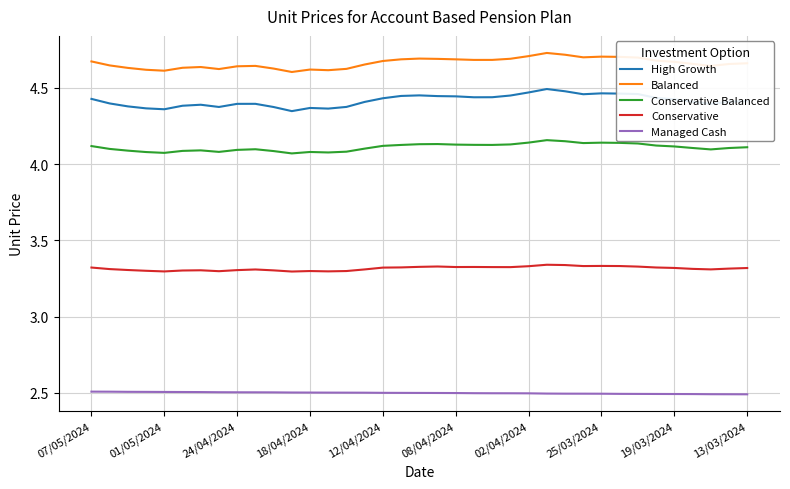

True or false: Conservative and Balanced intersect in this chart.

False